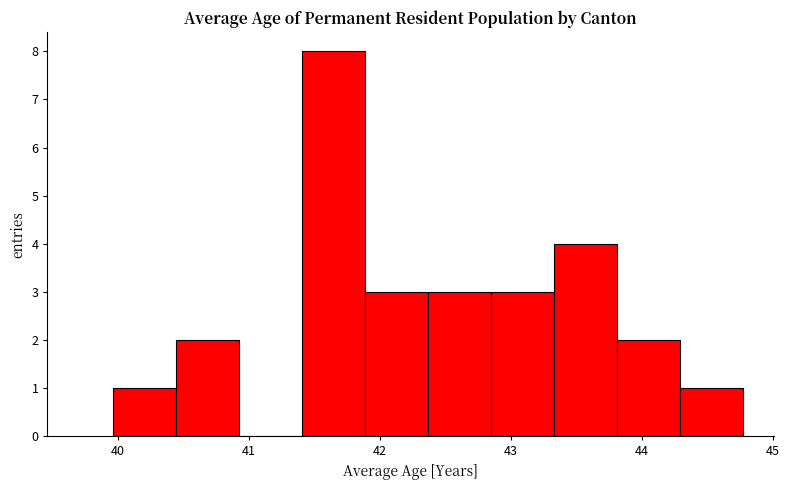

Reading left to right, transcribe this chart: for each bar, give the range it covers on the x-axis and its height. Neither the bar edges nor the heights are printed on the chart, so give them approximately, as read against the axes.

40.0 to 40.4: 1
40.4 to 40.9: 2
40.9 to 41.4: 0
41.4 to 41.9: 8
41.9 to 42.4: 3
42.4 to 42.8: 3
42.8 to 43.3: 3
43.3 to 43.8: 4
43.8 to 44.3: 2
44.3 to 44.8: 1